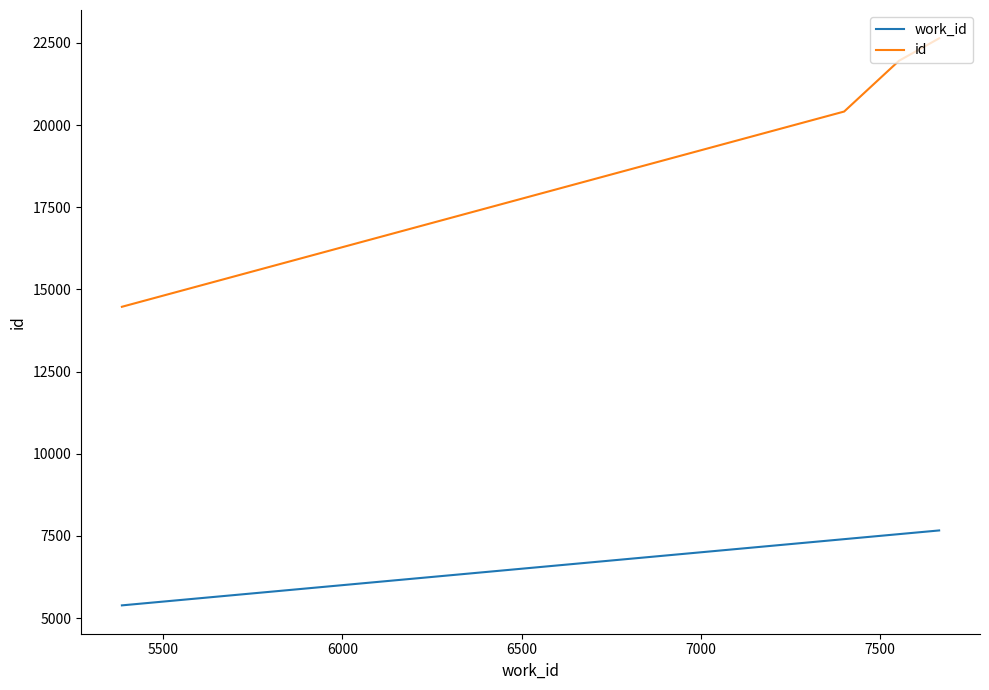

At how many categories does at least one series exceed 13858?

4